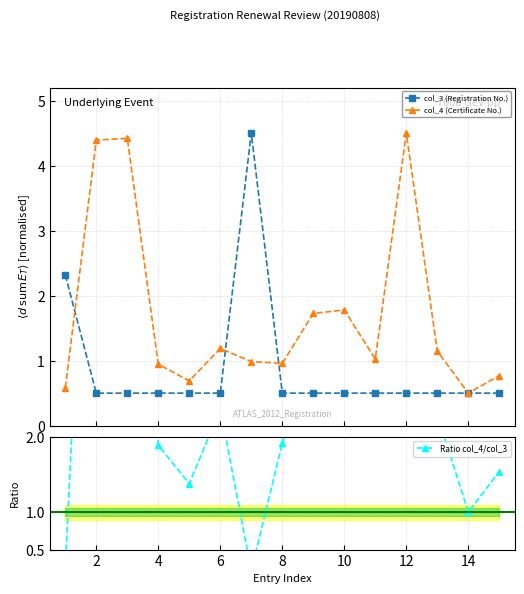

How many values in the col_4 (Certificate No.) series exceed 1?

8